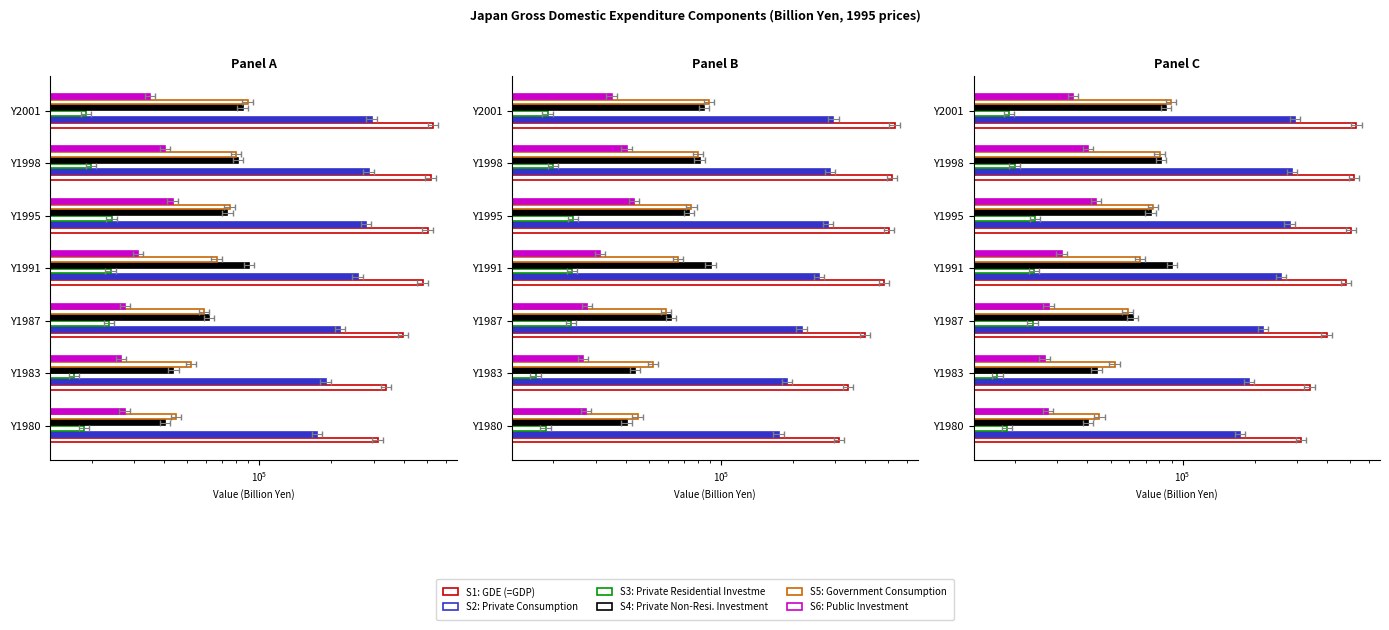

How many distinct data groups are displayed?

6